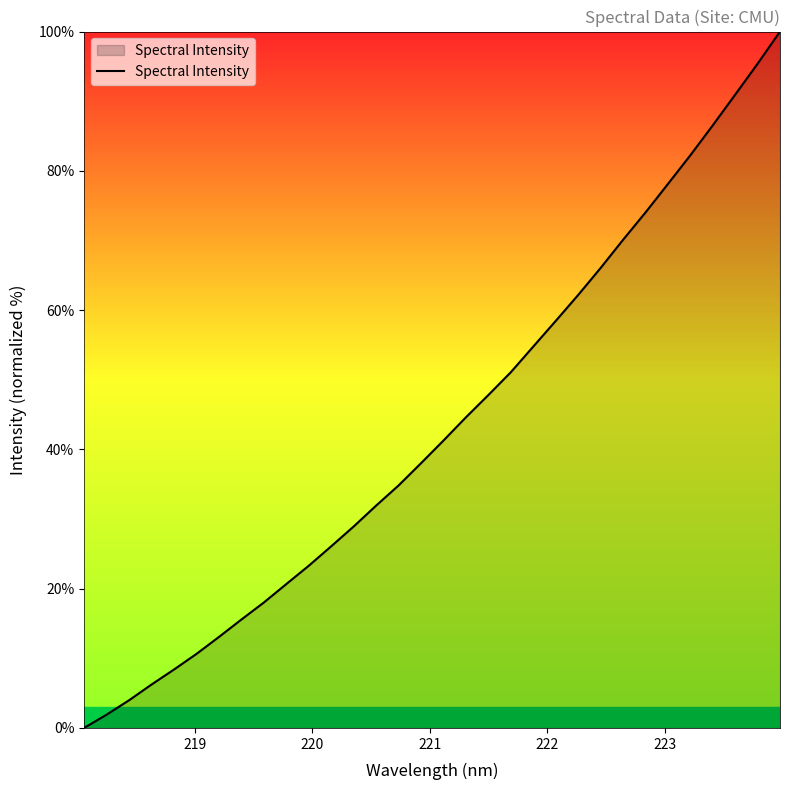

What is the difference between the maximum and minimum values?

100.0